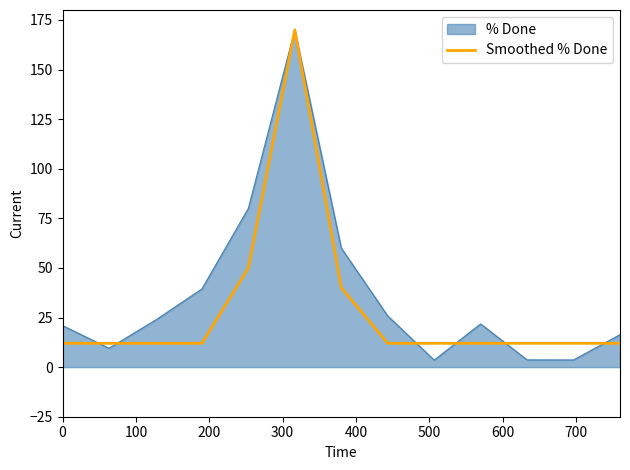

What is the maximum value shown in the chart?

170.0